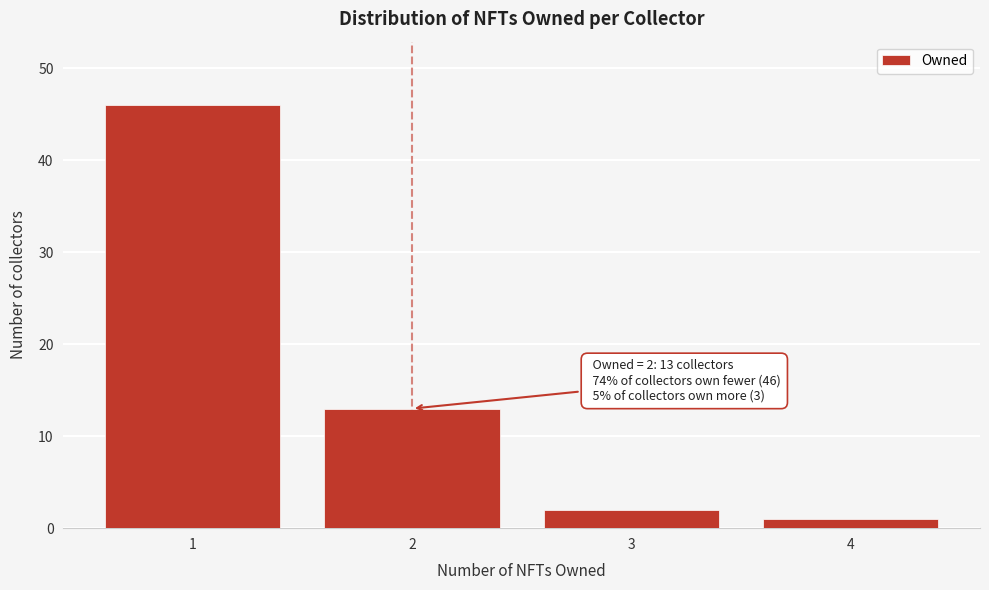

Reading left to right, transcribe all the data shown in this chart.

46	13	2	1